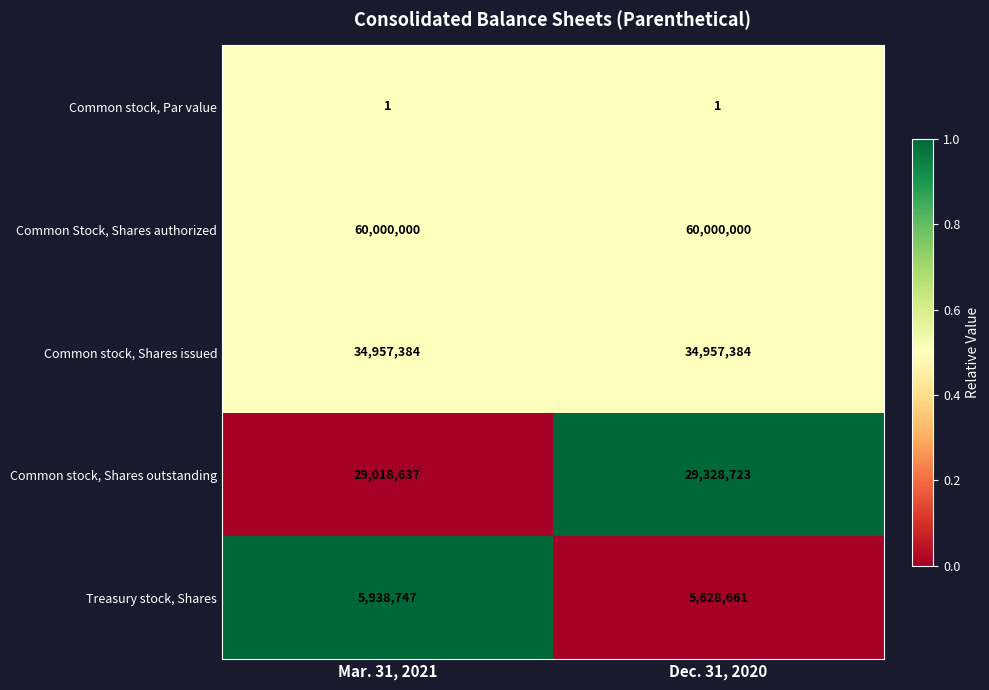

Which series has the largest total across all categories?

Common Stock, Shares authorized